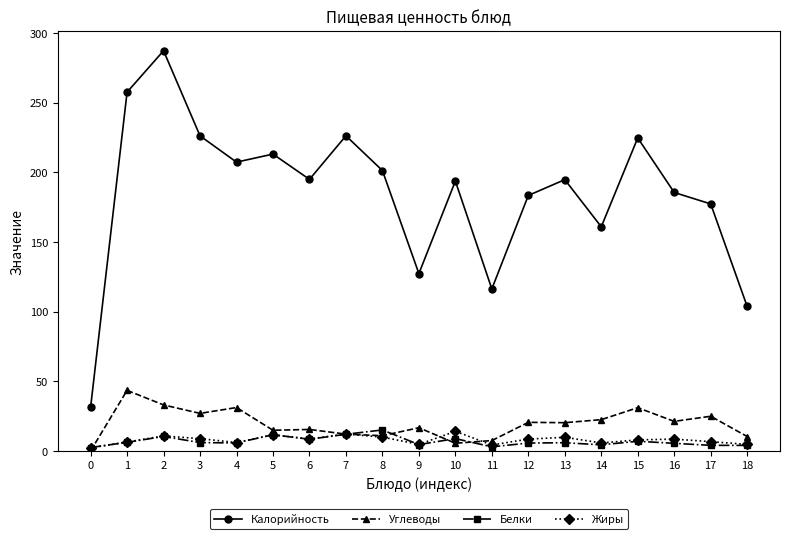

What is the spread (max minus min) of values at 16?

180.0